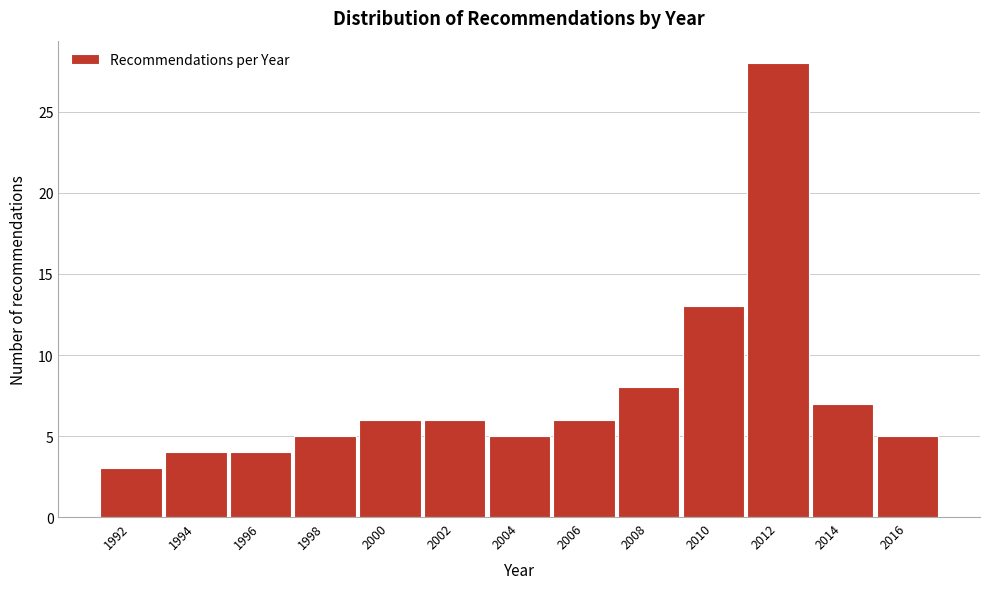

Reading right to left, what are all the values shown in this chart?

2016=5	2014=7	2012=28	2010=13	2008=8	2006=6	2004=5	2002=6	2000=6	1998=5	1996=4	1994=4	1992=3